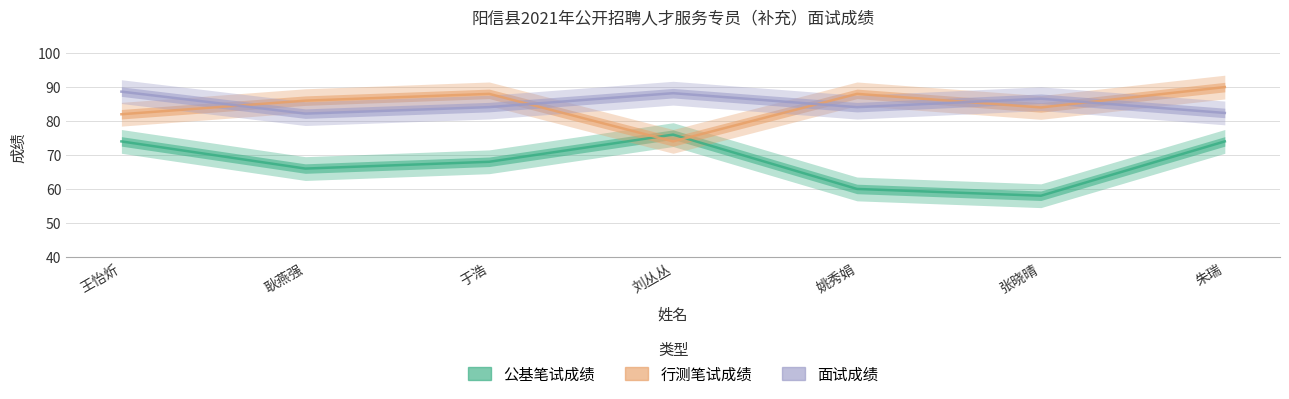

True or false: 面试成绩 has a value of 115.9 at 朱瑞.

False